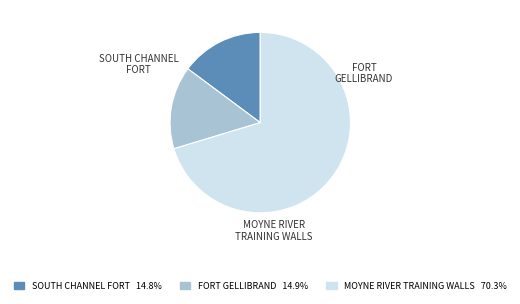

Is it true that FORT GELLIBRAND is 15% of the pie?

True